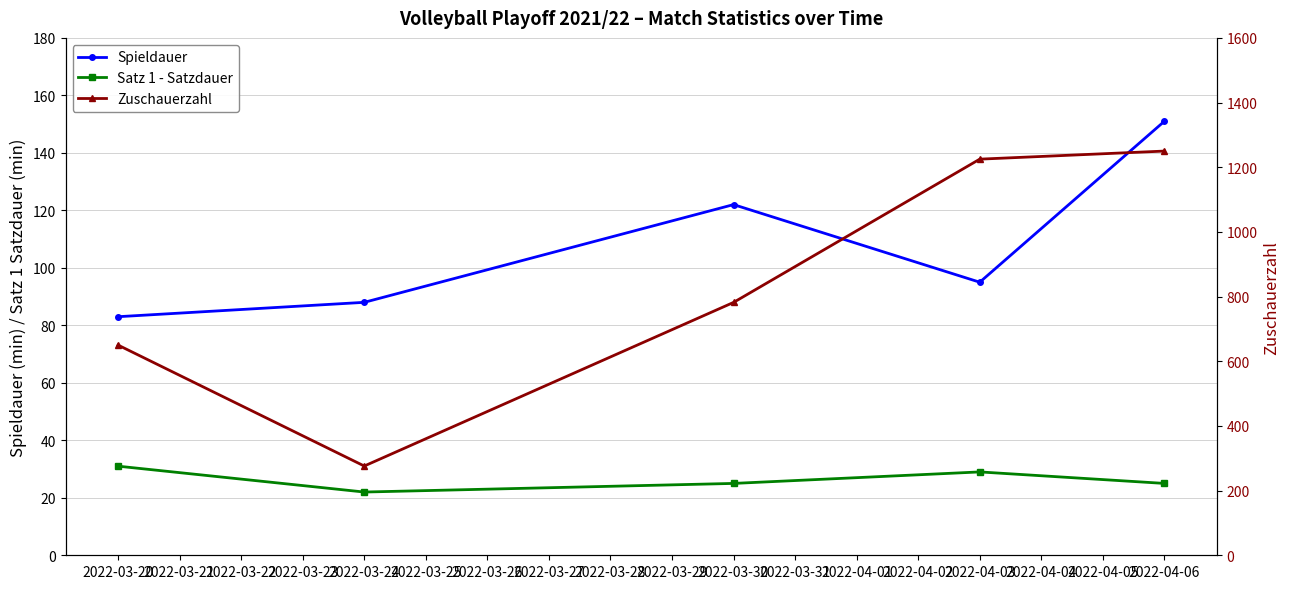

Which series has the largest total across all categories?

Zuschauerzahl